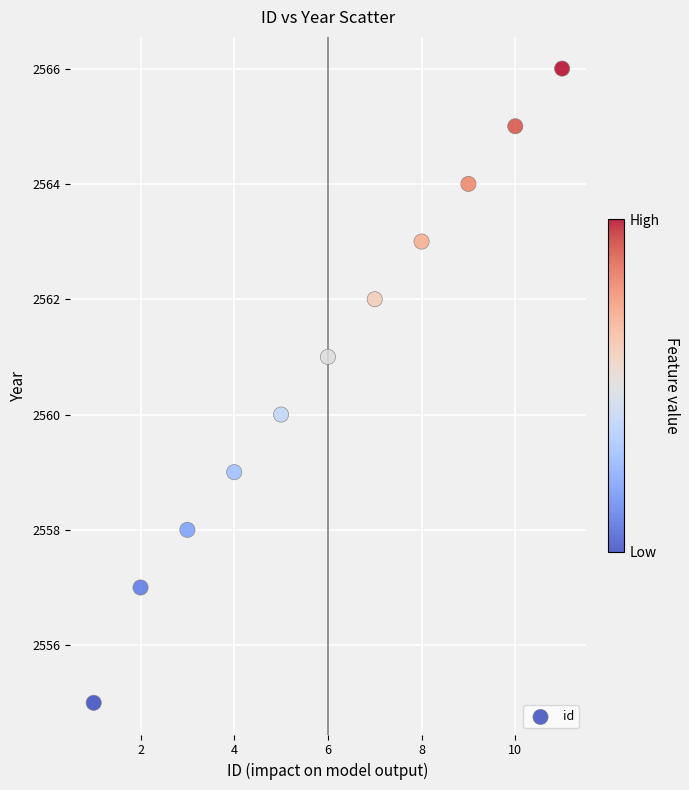

What is the range of X values (max minus min)?

10